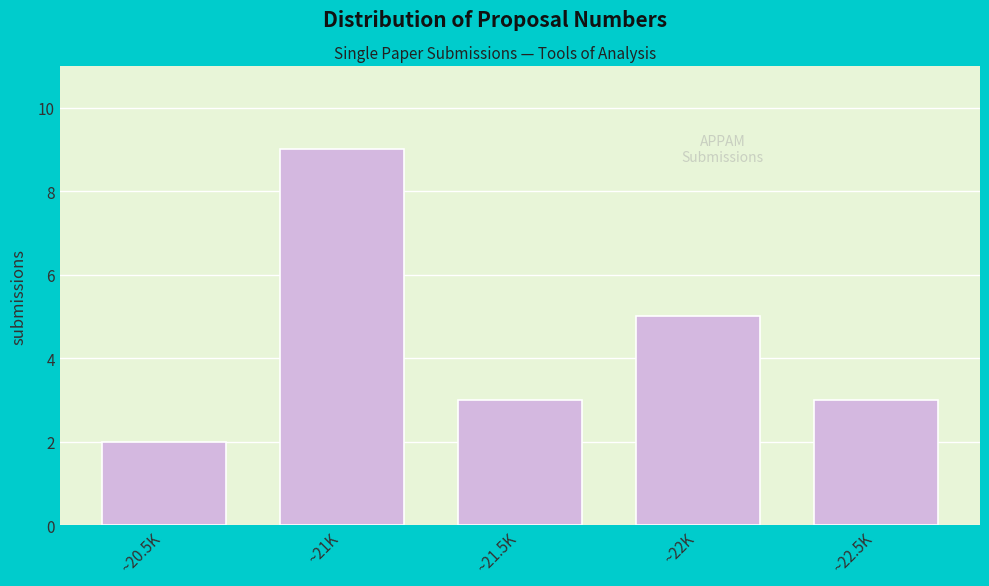

Reading left to right, list all the values displayed in this chart.

2	9	3	5	3